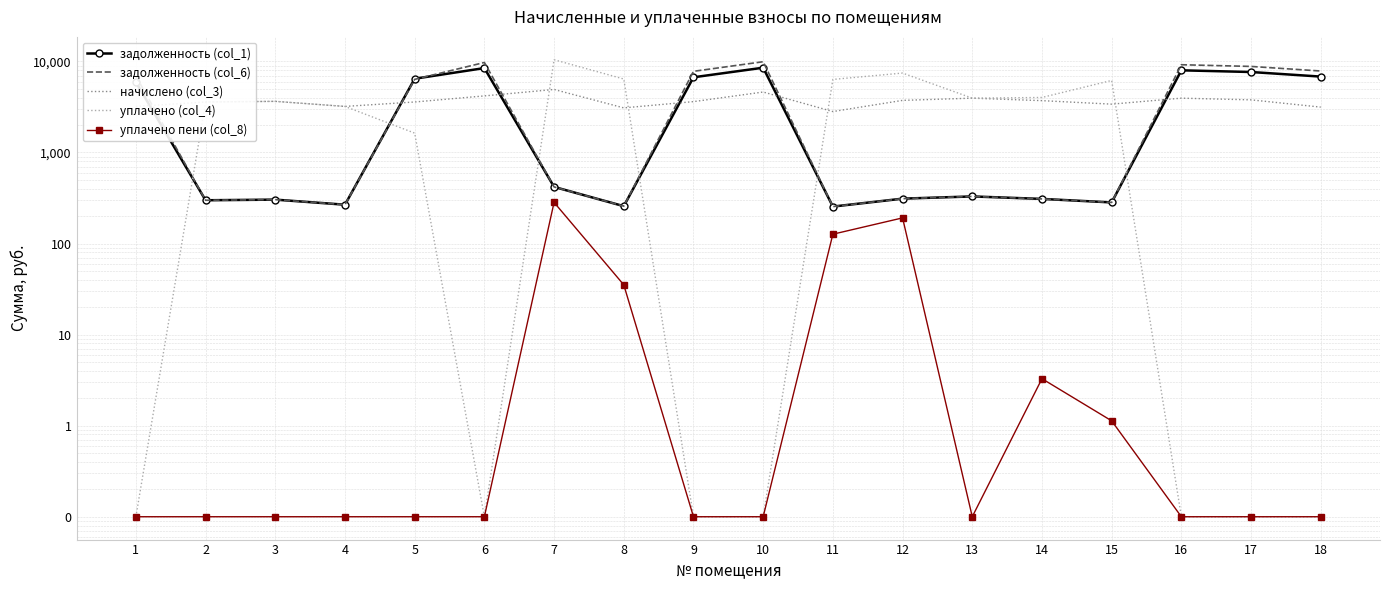

Rank the categories by задолженность (col_6) value from lowest to highest.

11, 8, 4, 15, 2, 3, 14, 12, 13, 7, 5, 1, 9, 18, 17, 16, 6, 10